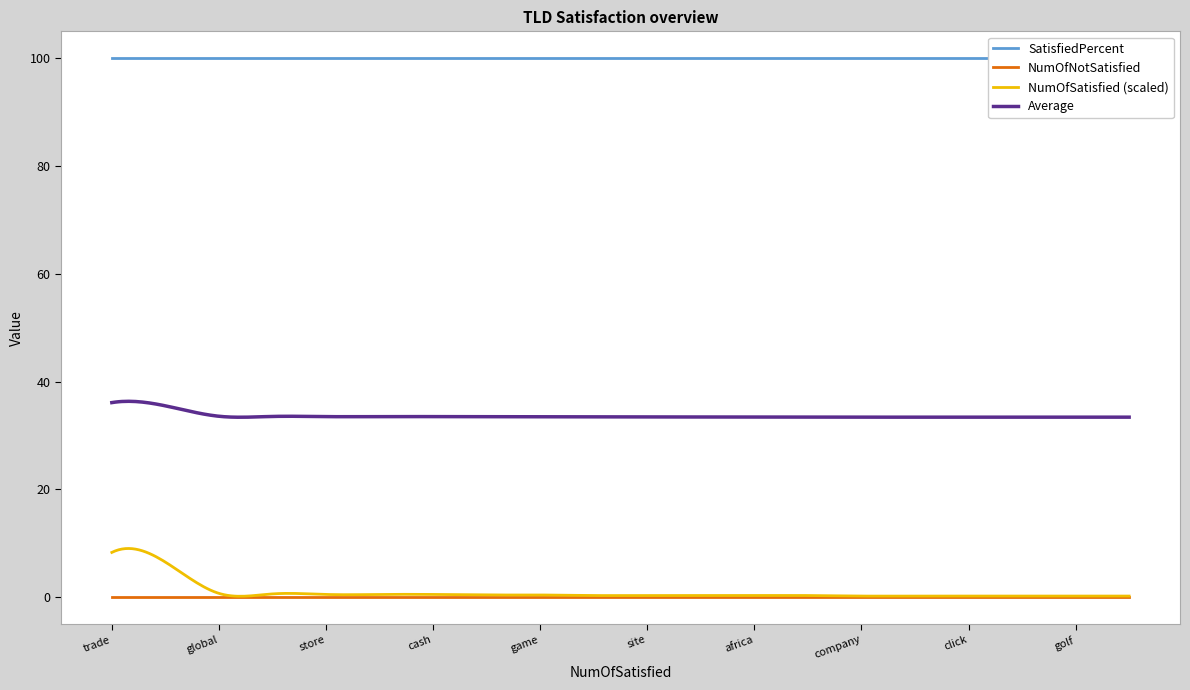

Is it true that NumOfSatisfied equals 7 at financial?

False